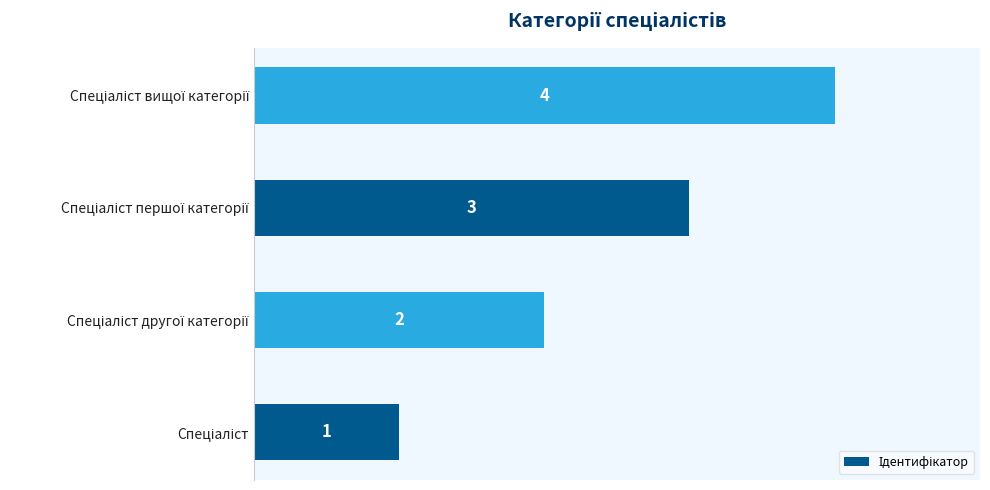

What is the difference between the maximum and minimum values?

3